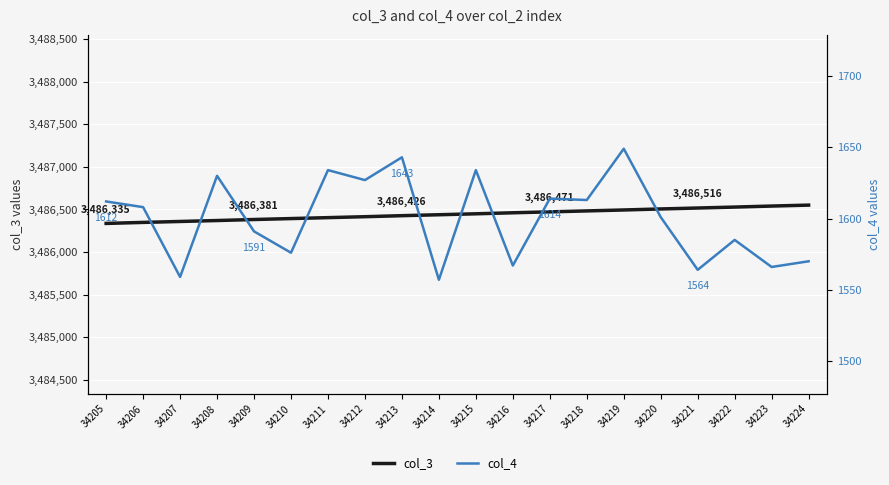

Count the number of categories in the chart.

20